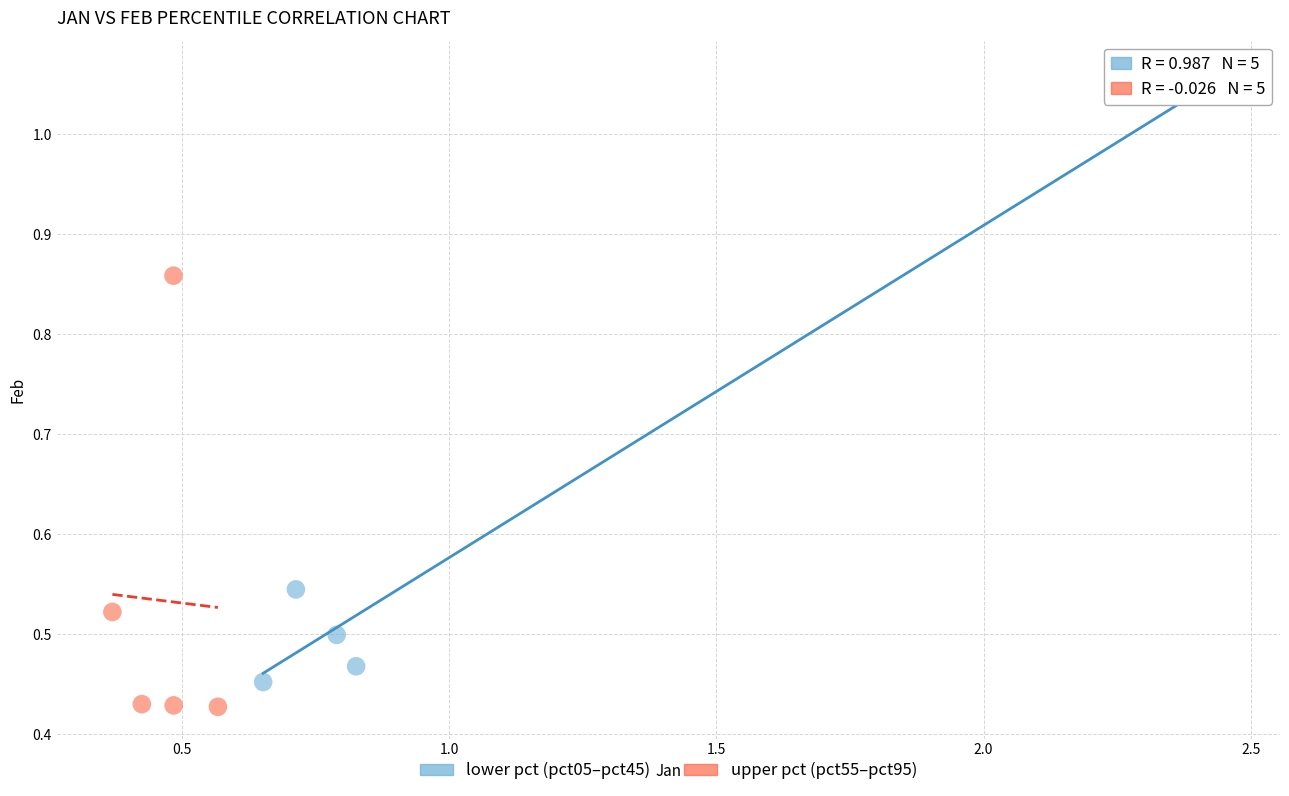

What are all the series names shown in the legend?

lower pct (pct05–pct45), upper pct (pct55–pct95)